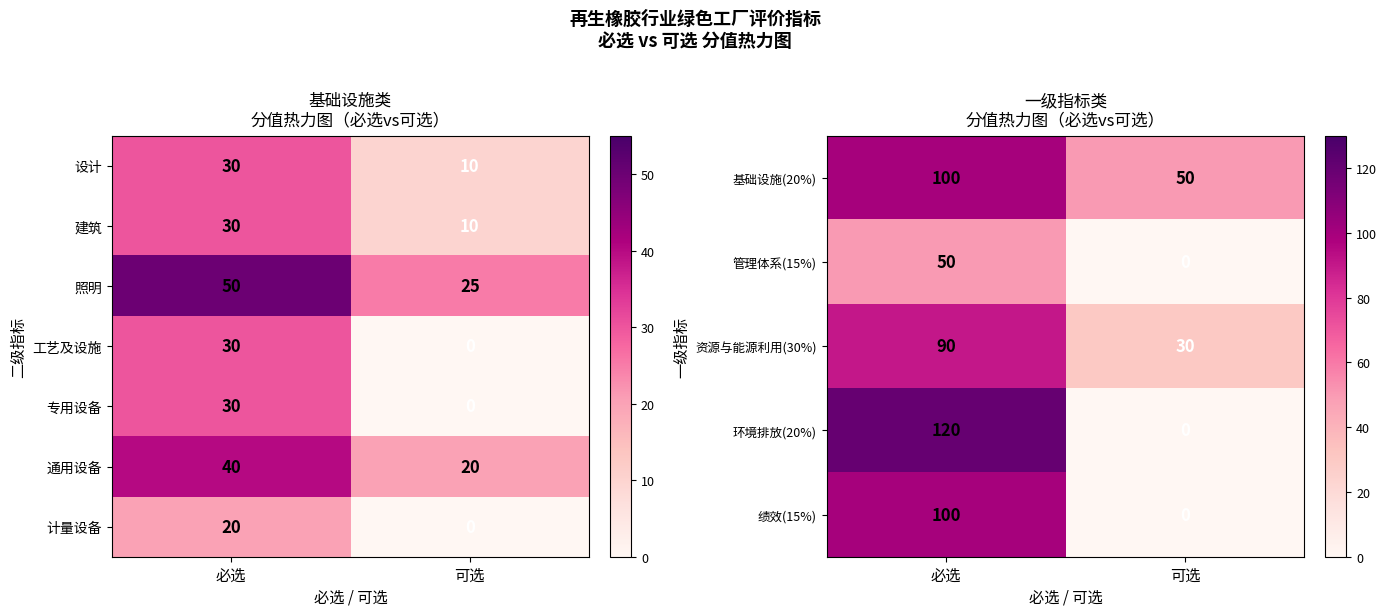

How many data points does each series have?

2